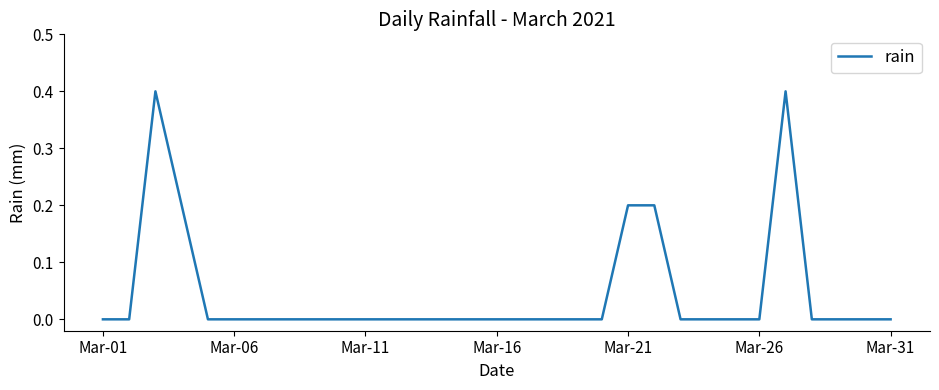

What is the difference between the maximum and minimum values?

0.4